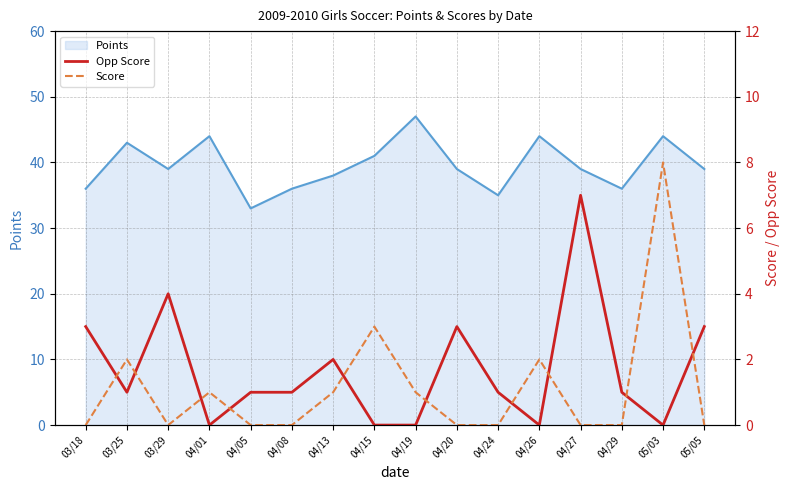

What position from the right is 04/20?

7